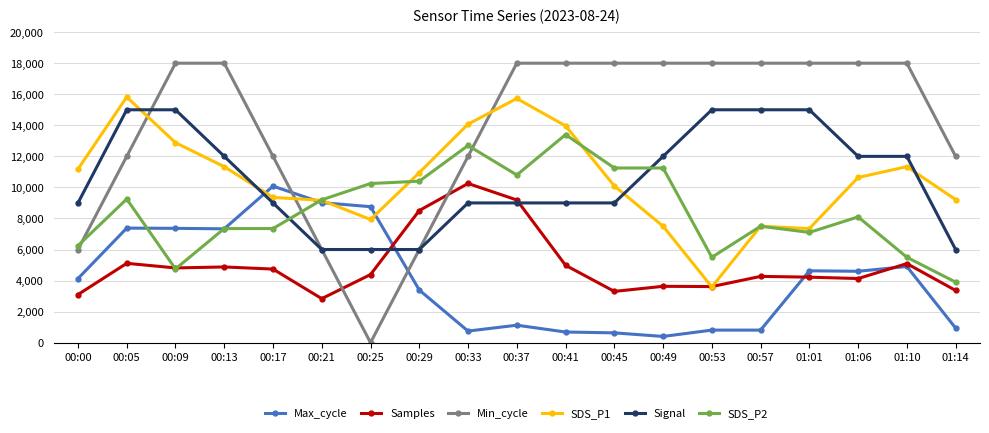

True or false: SDS_P2 has a value of 6250.0 at 00:00.

True